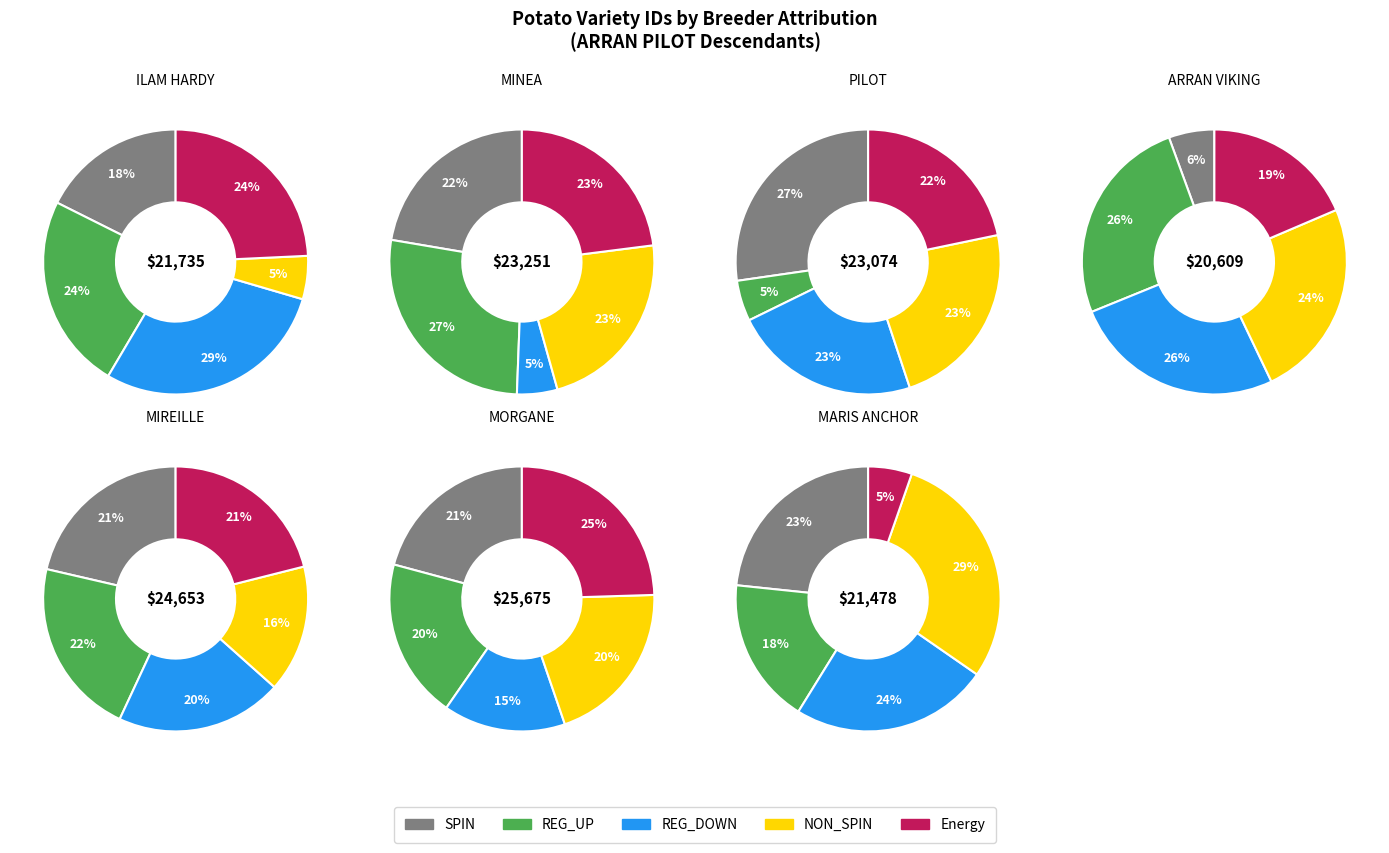

Is there any slice that represents more than half of the pie?

No